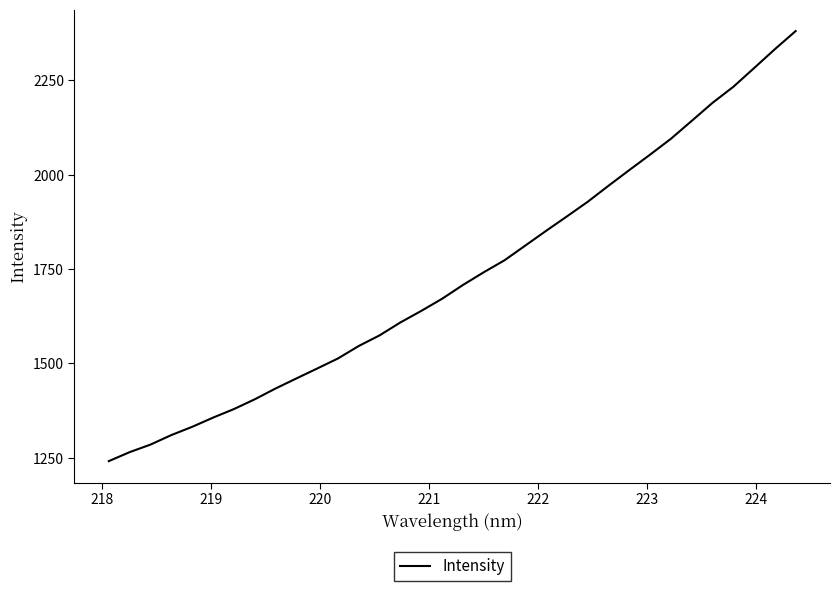

What is the difference between the maximum and minimum values?

1139.5